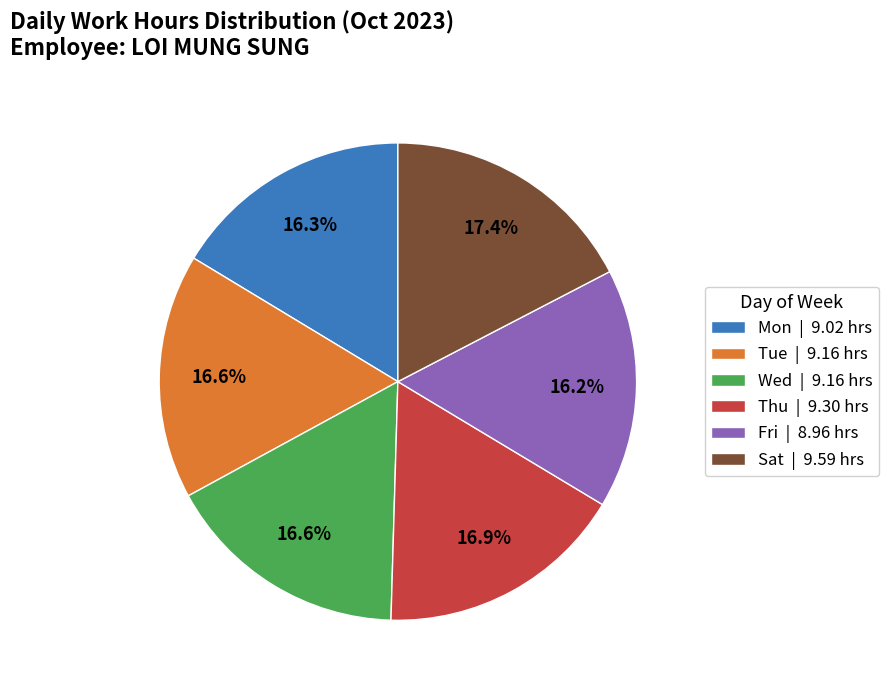

Does Mon | 9.02 hrs account for over 50% of the chart?

No